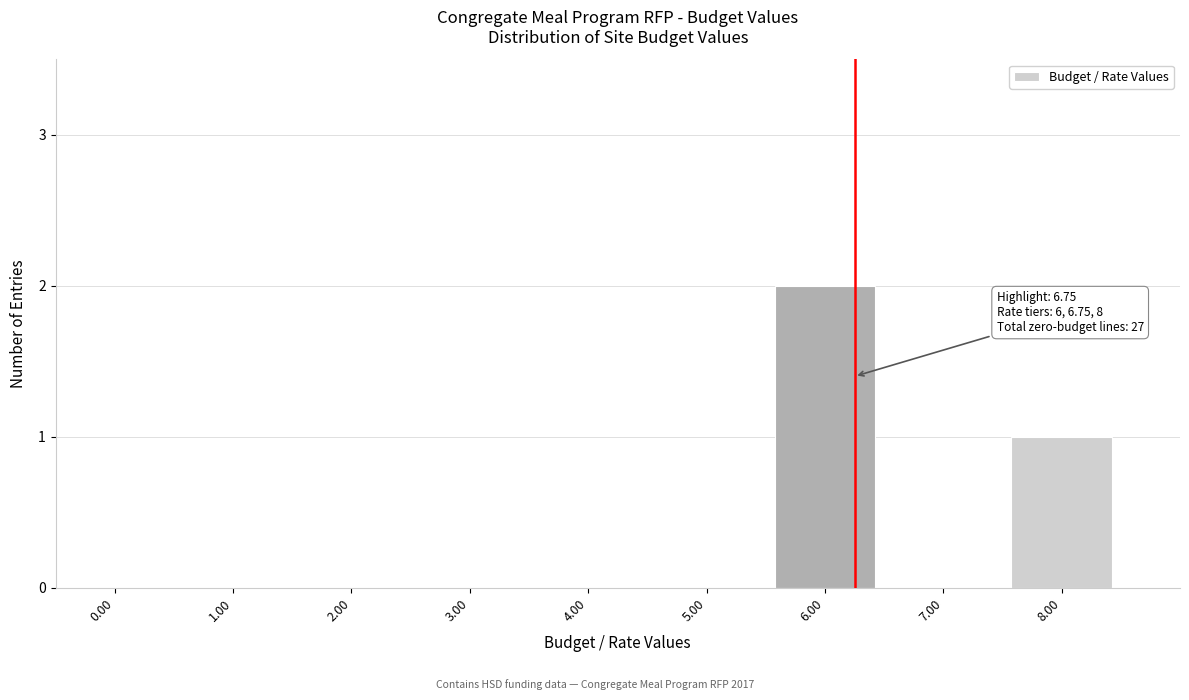

Reading left to right, extract all data points from this chart.

0.00=0	1.00=0	2.00=0	3.00=0	4.00=0	5.00=0	6.00=2	7.00=0	8.00=1